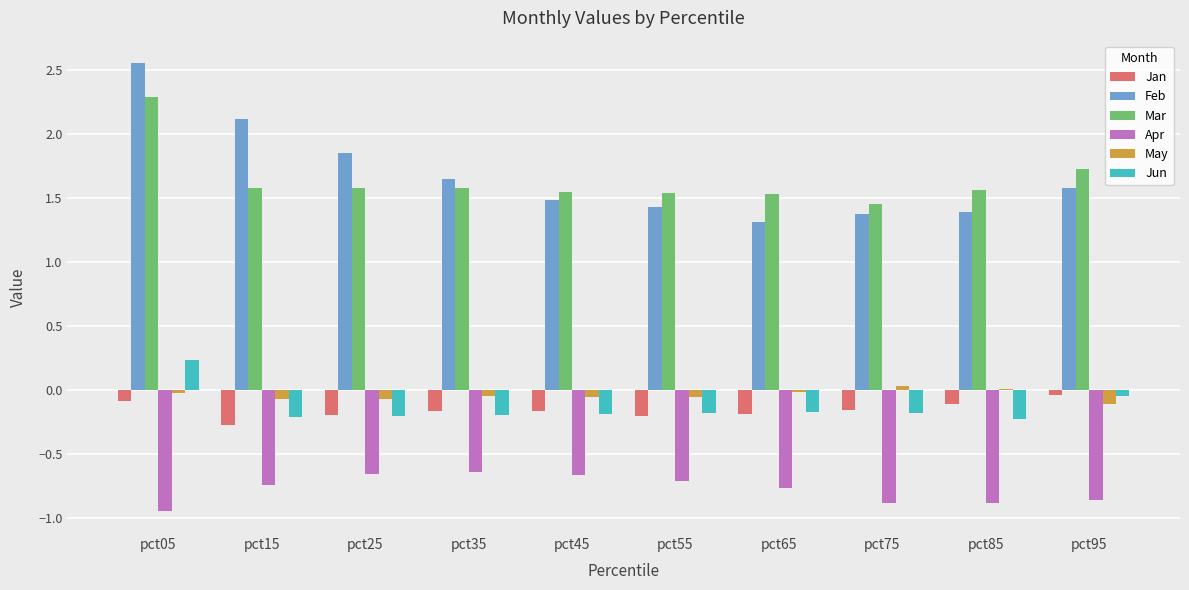

How many series are shown in this chart?

6